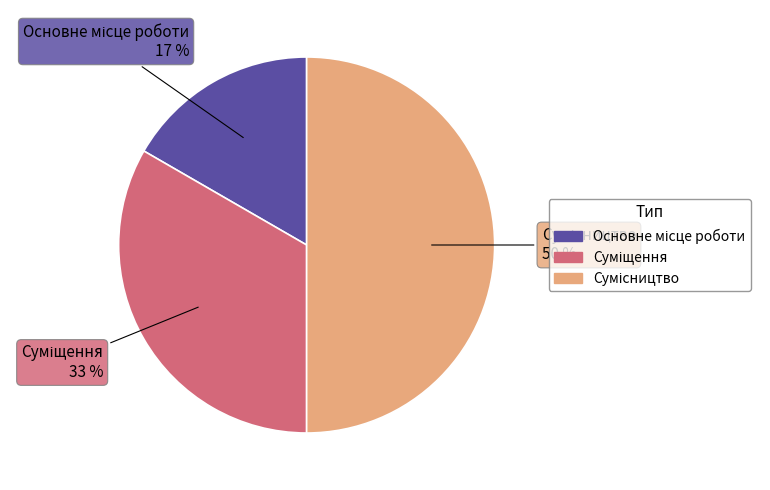

To the nearest percent, what is the difference between the largest and smallest slice percentages?

33%